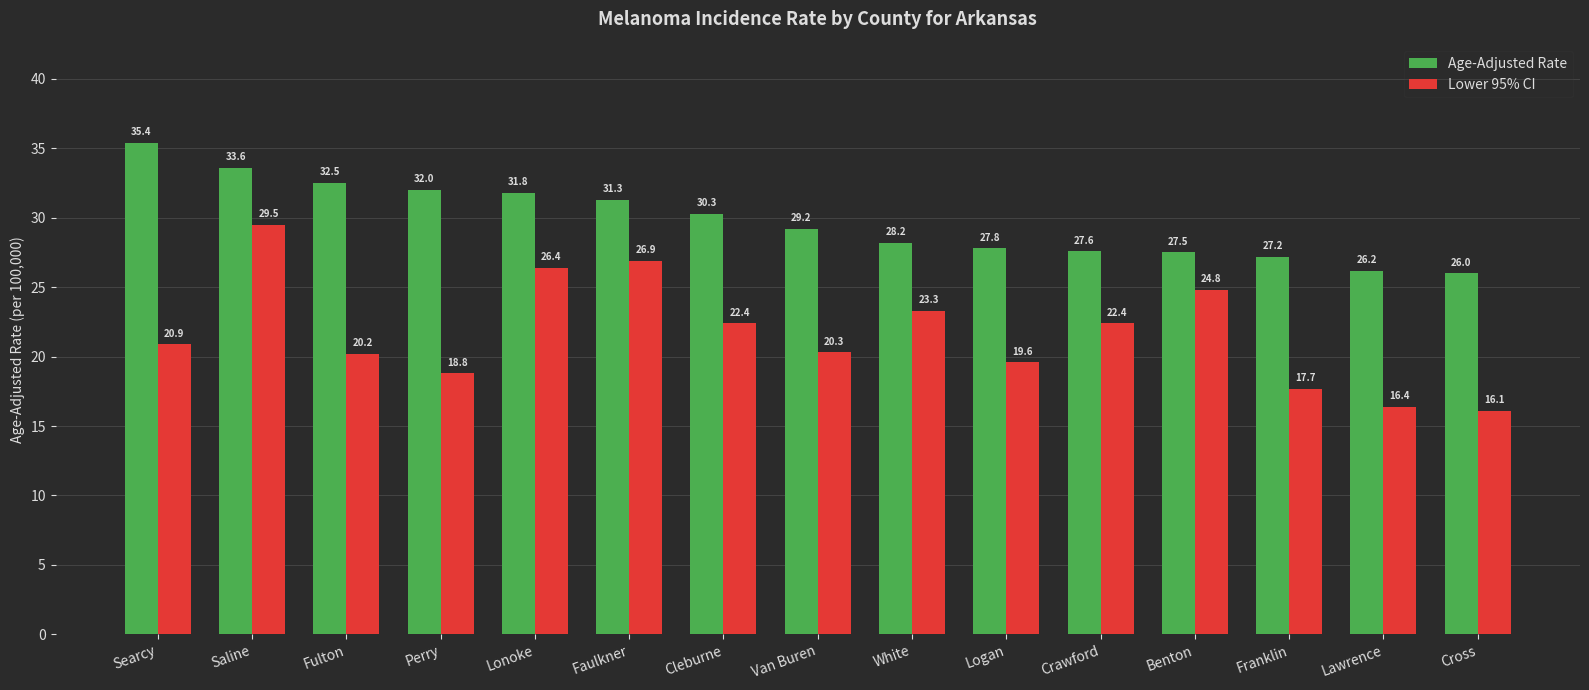

Where is Age-Adjusted Rate nearest to the value 30?

Cleburne